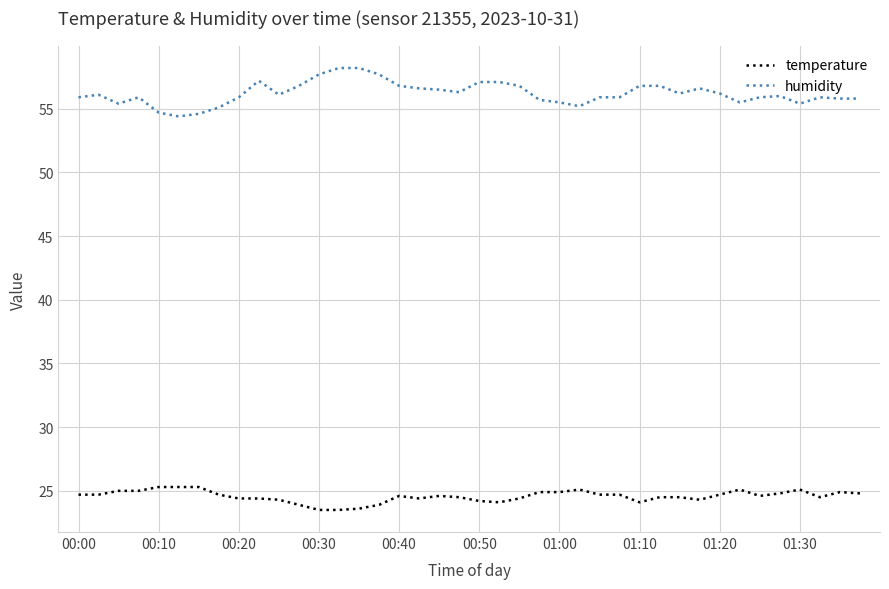

List the series in order of their overall mean, highest first.

humidity, temperature